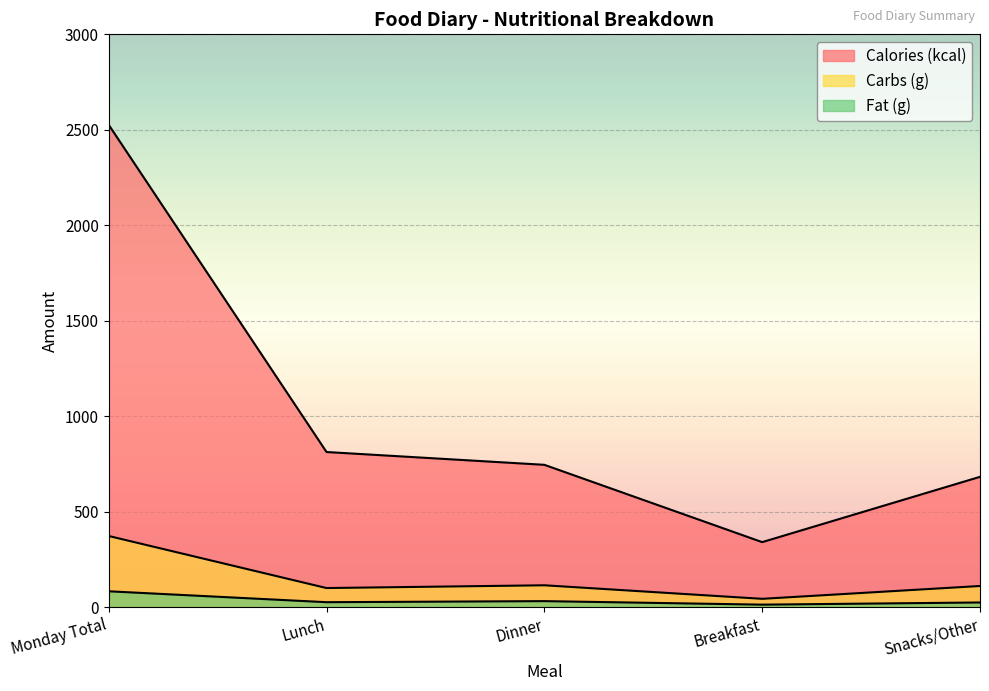

Read the Calories (kcal) value at Dinner.

745.0